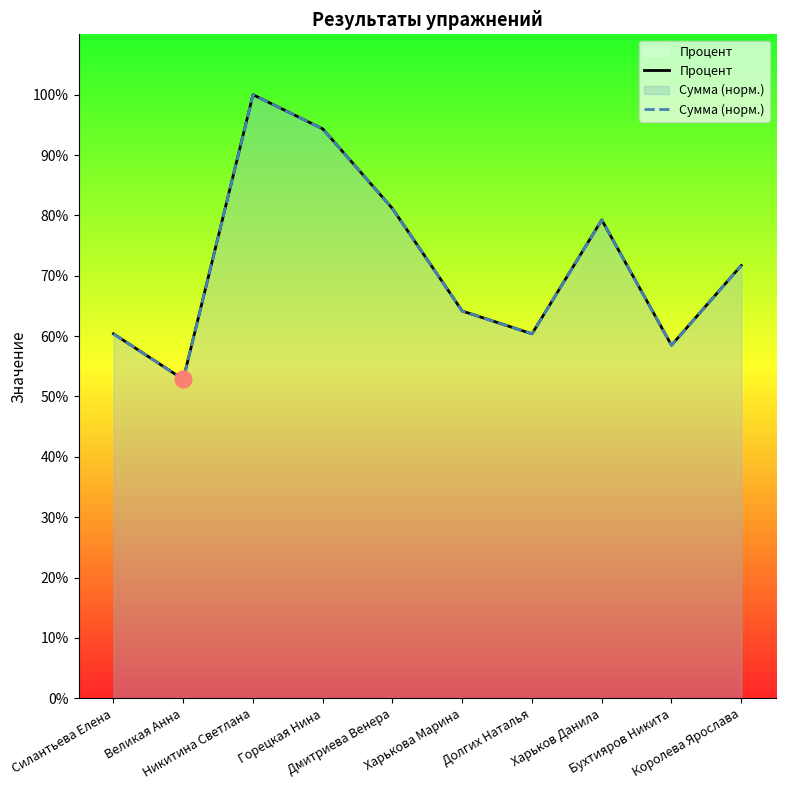

What is the value of the Сумма (норм.) point at the 6th from the left?

64.2